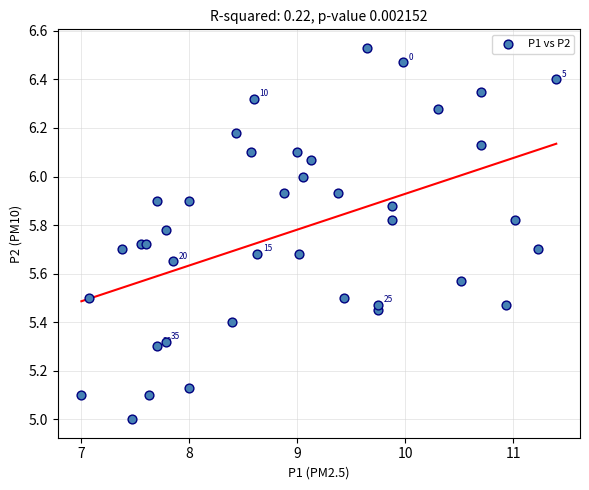

What is the range of X values (max minus min)?

4.4